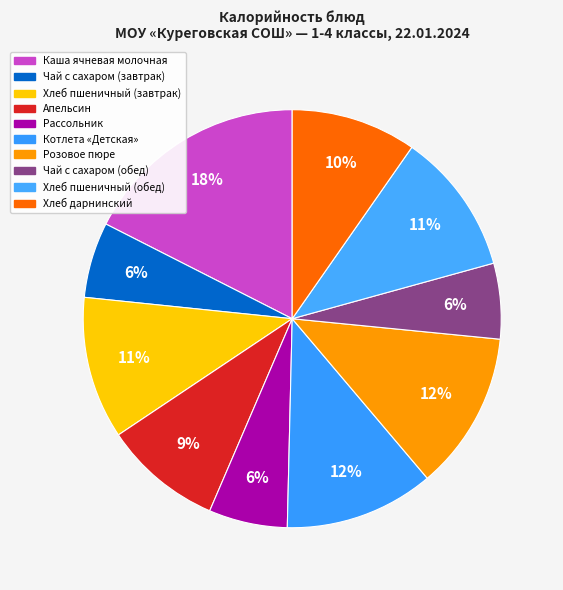

Count the number of slices in the pie.

10